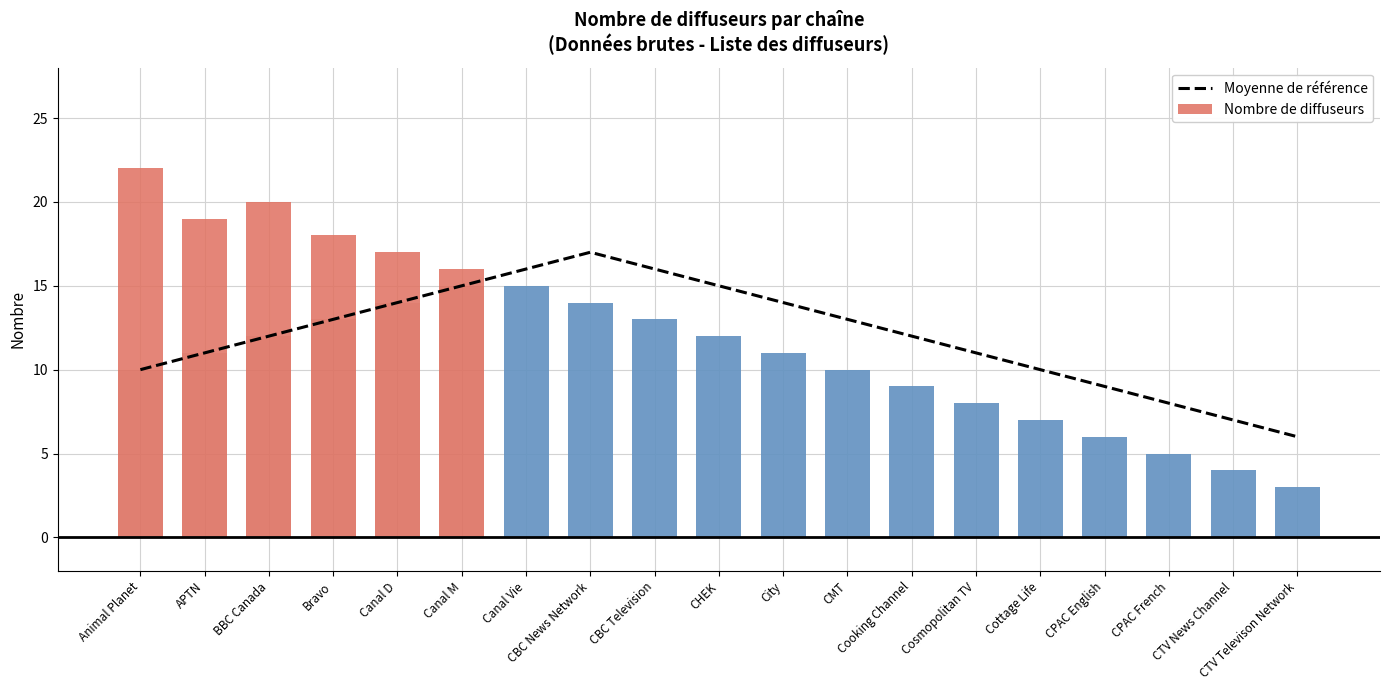

The value of Moyenne de référence at Cosmopolitan TV is 17. True or false?

False